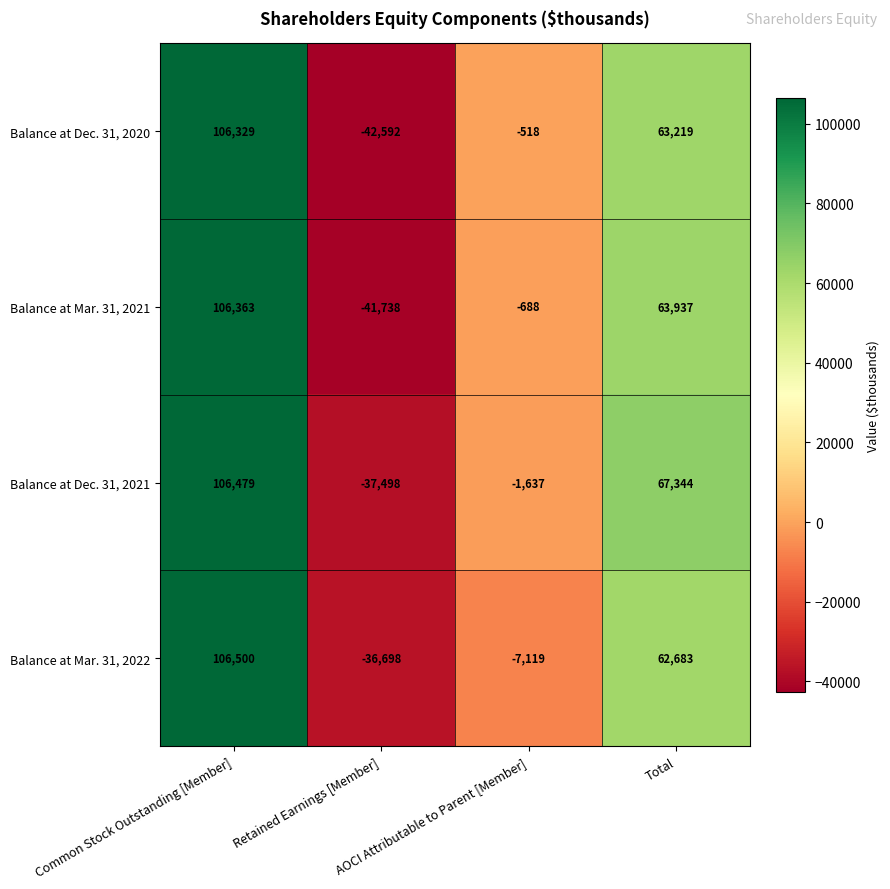

Count the number of data series in this chart.

4